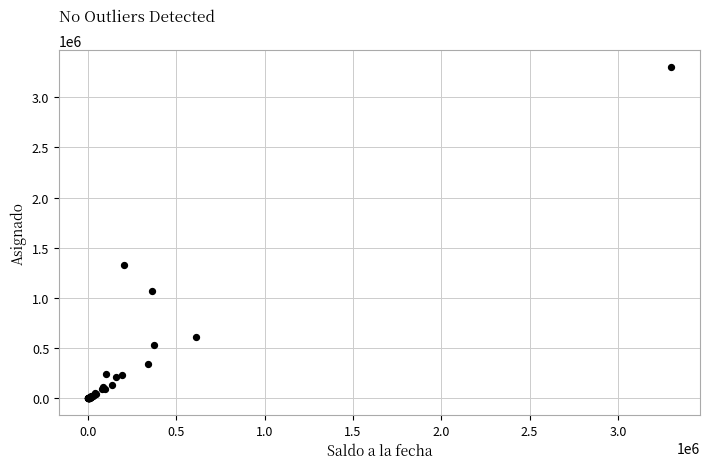

What Y value in the scatter plot is closest to 1650022?

1323714